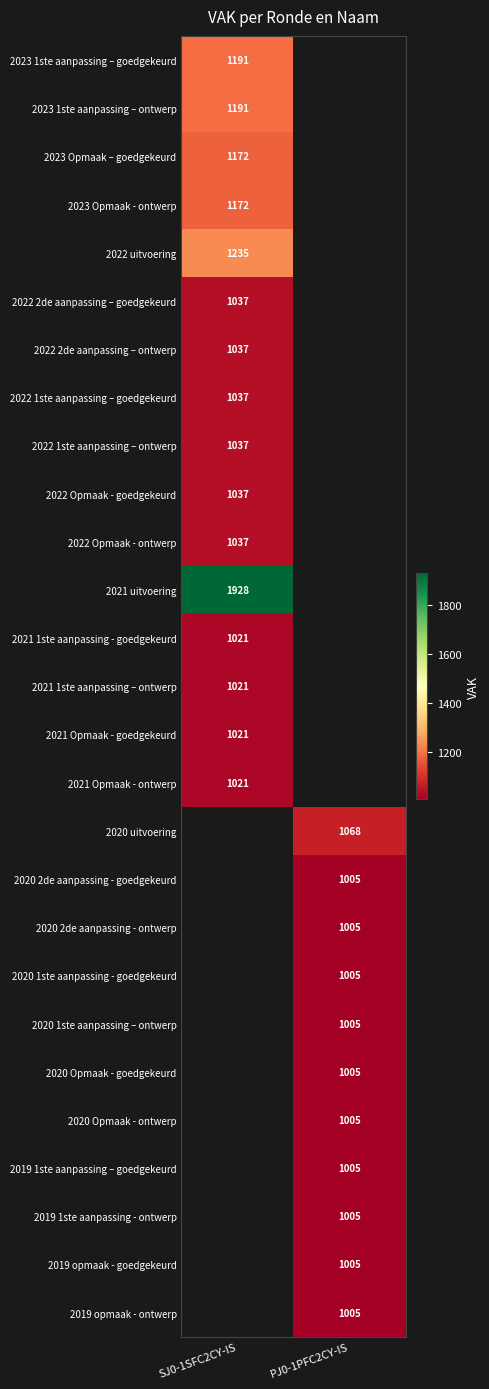

The 2020 2de aanpassing - goedgekeurd series shows 1005 at PJ0-1PFC2CY-IS. True or false?

True